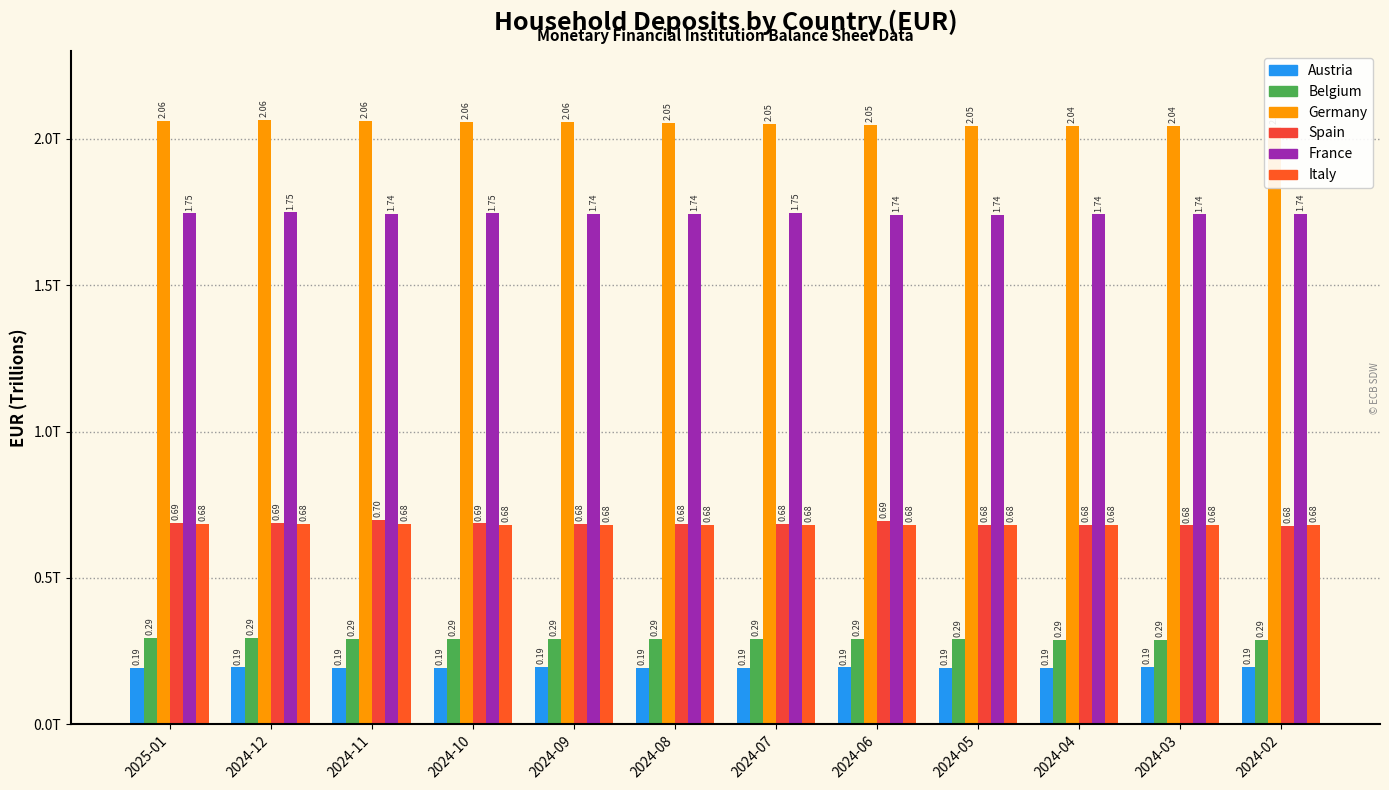

At 2024-07, list the series in order from largest to smallest.

Germany, France, Spain, Italy, Belgium, Austria